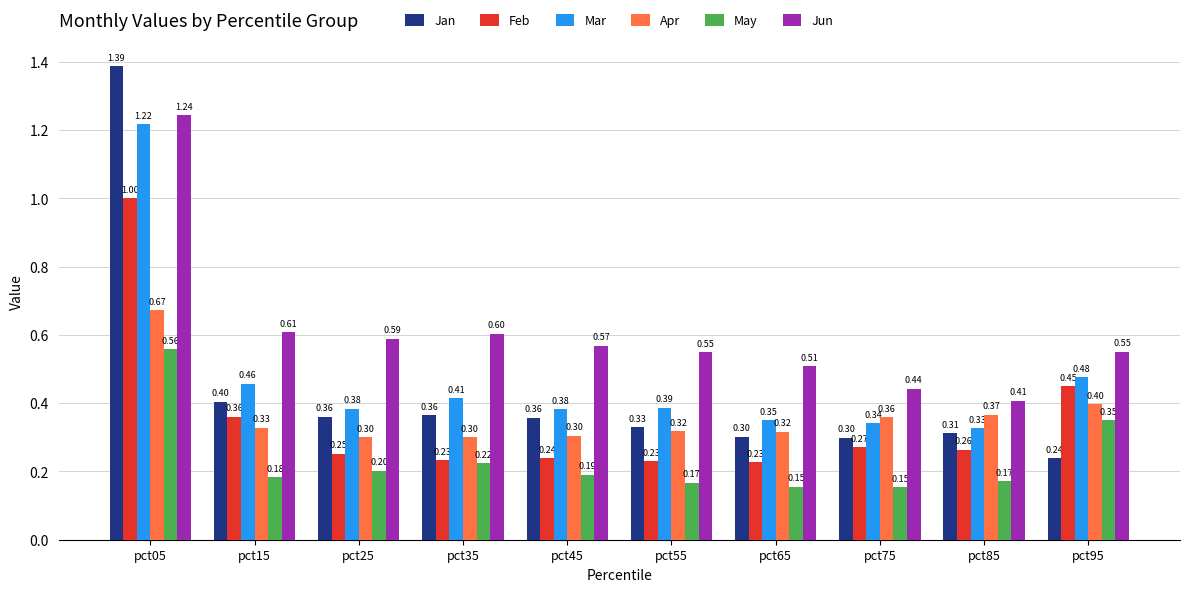

Is the value of Feb at pct15 greater than the value of Jan at pct55?

Yes